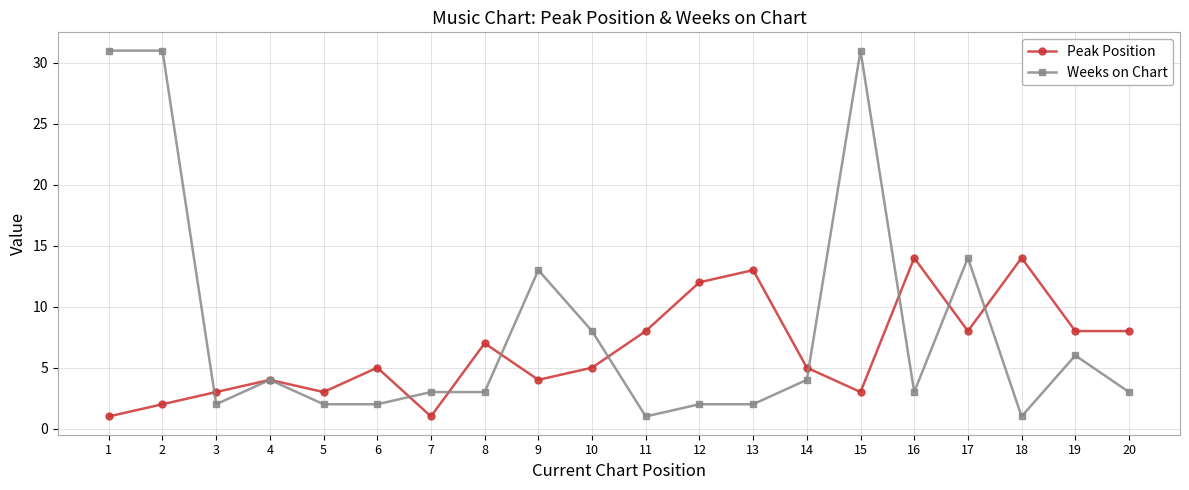

At which label is Weeks on Chart closest to 16?

17